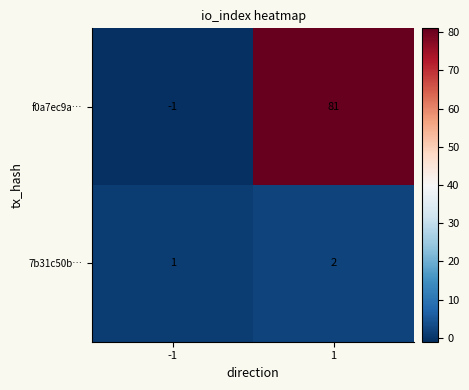

Is it true that f0a7ec9a… equals 48 at 1?

False